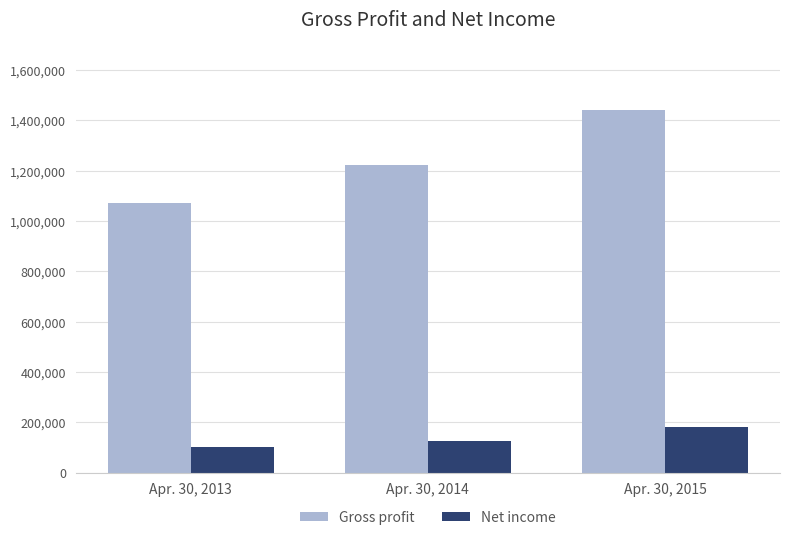

Reading left to right, what are all the values shown in this chart?

Gross profit: Apr. 30, 2013=1071069	Apr. 30, 2014=1222016	Apr. 30, 2015=1439785
Net income: Apr. 30, 2013=103814	Apr. 30, 2014=126820	Apr. 30, 2015=180628